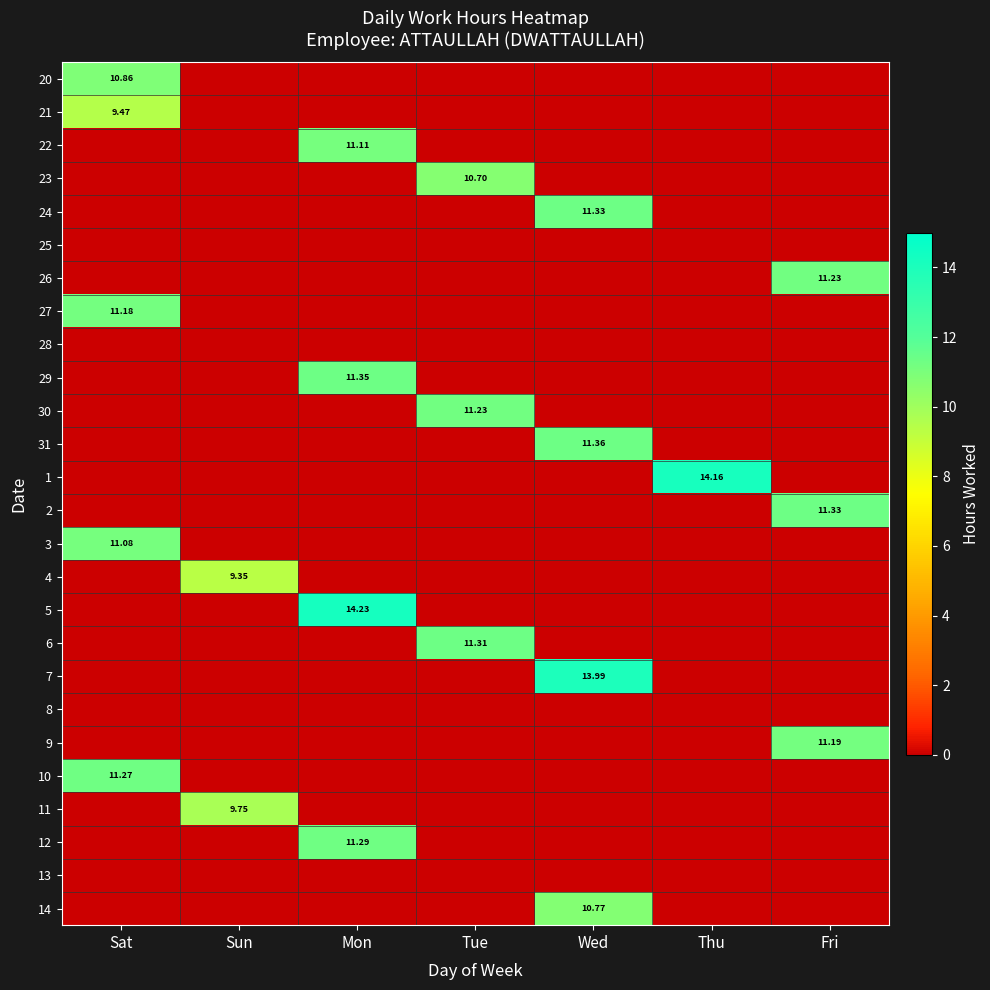

True or false: 25 has a value of 0.0 at Tue.

True